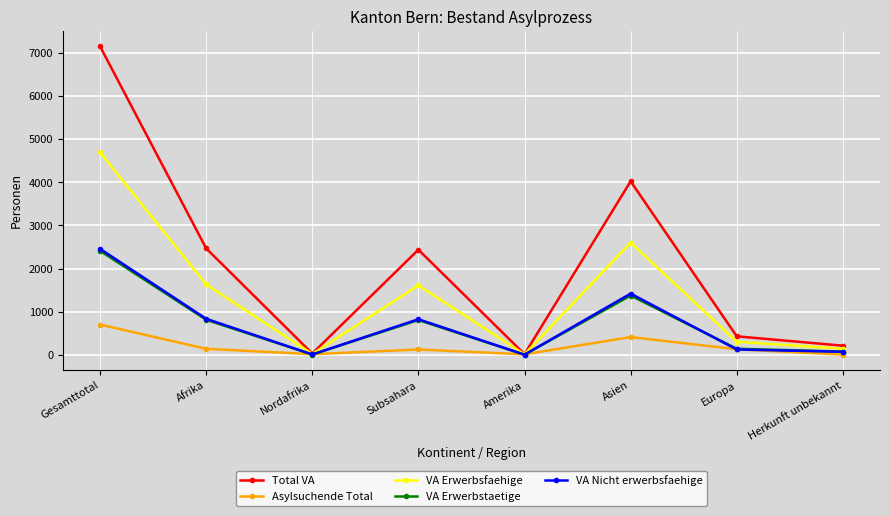

How many interior local peaks does the VA Nicht erwerbsfaehige series have?

2